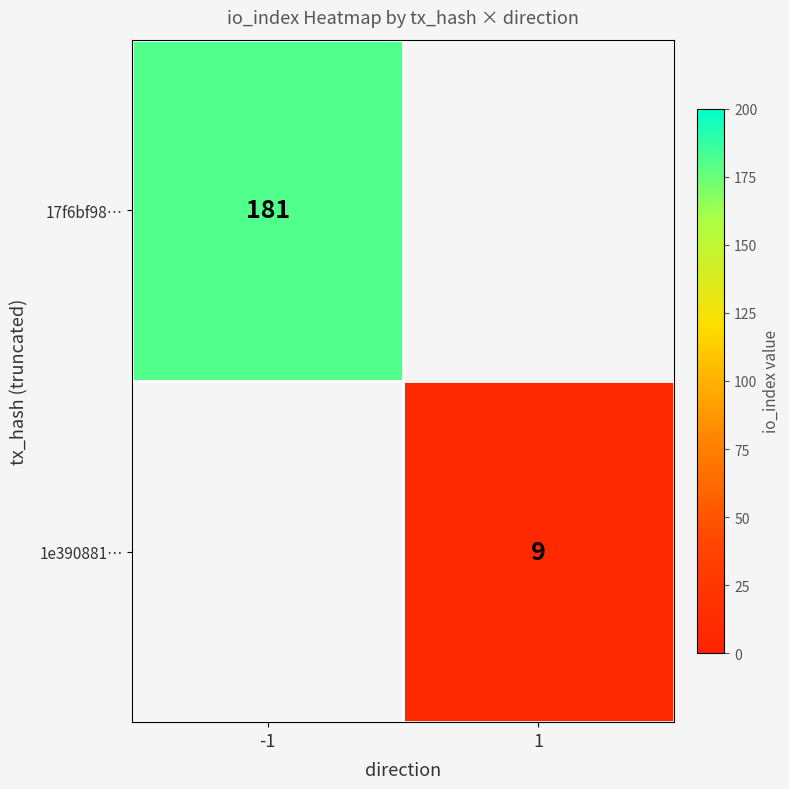

Is it true that 1e390881… equals 9 at 1?

True